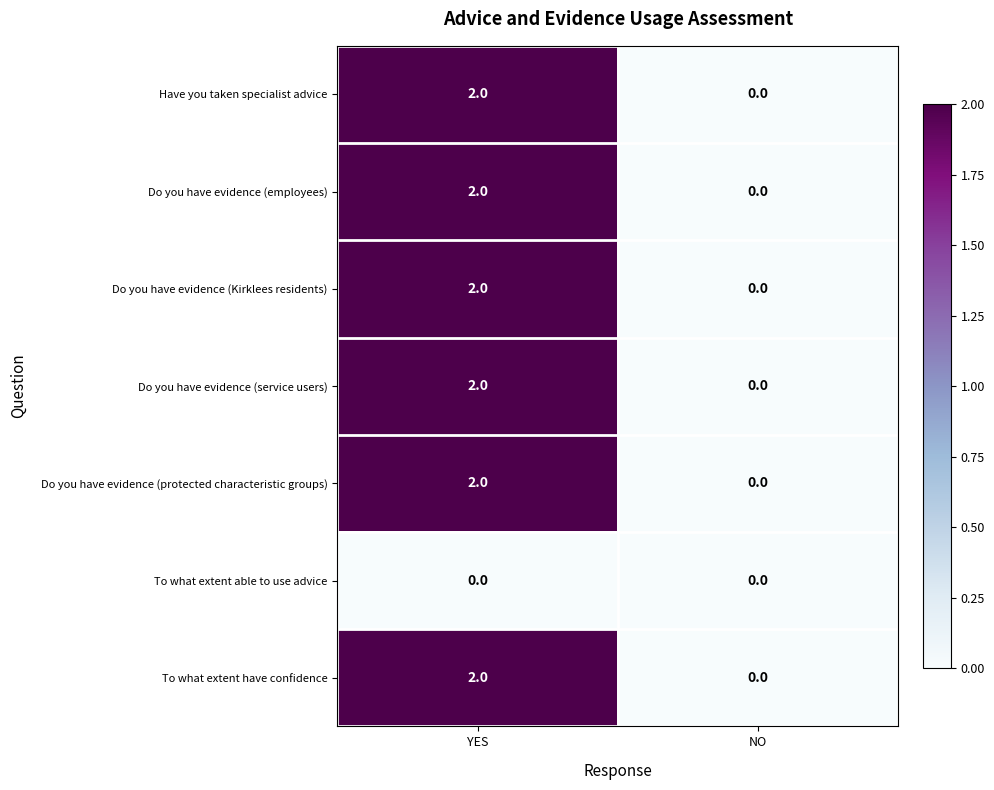

Reading left to right, extract all data points from this chart.

Have you taken specialist advice: 2	0
Do you have evidence (employees): 2	0
Do you have evidence (Kirklees residents): 2	0
Do you have evidence (service users): 2	0
Do you have evidence (protected characteristic groups): 2	0
To what extent able to use advice: 0	0
To what extent have confidence: 2	0